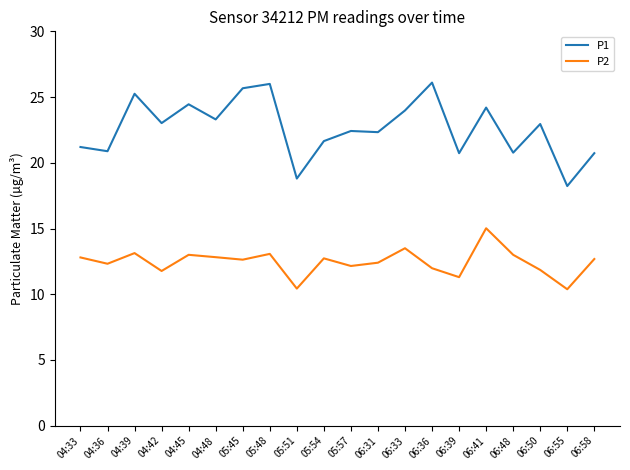

Between 04:33 and 06:41, which series saw the biggest shift?

P1